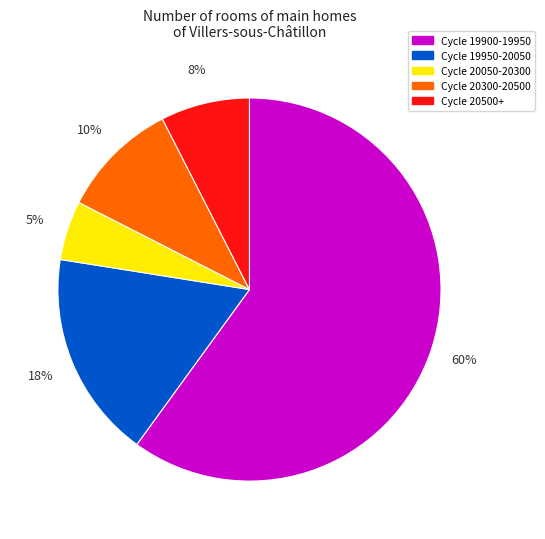

Is there a majority slice in this chart?

Yes